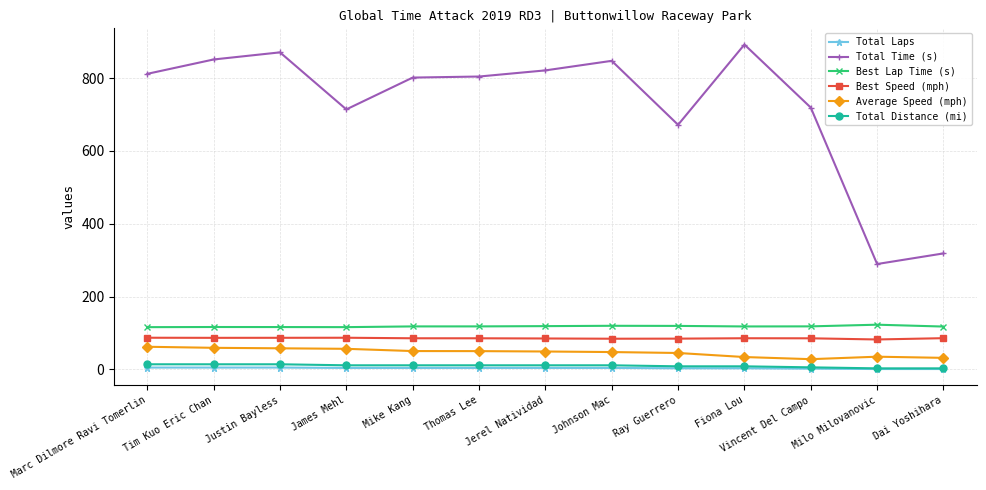

What is the total value across all series at Marc Dilmore Ravi Tomerlin?

1095.6